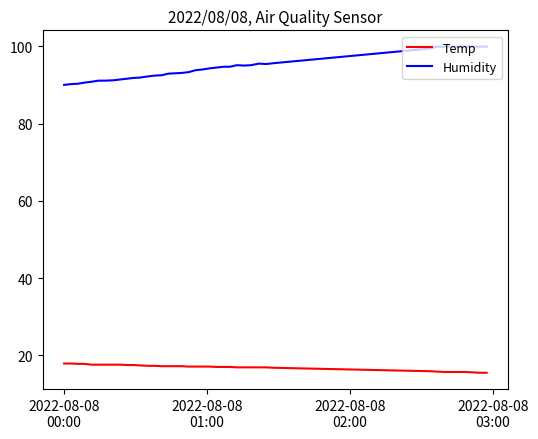

Rank the series by their average value, from highest to lowest.

Humidity, Temp